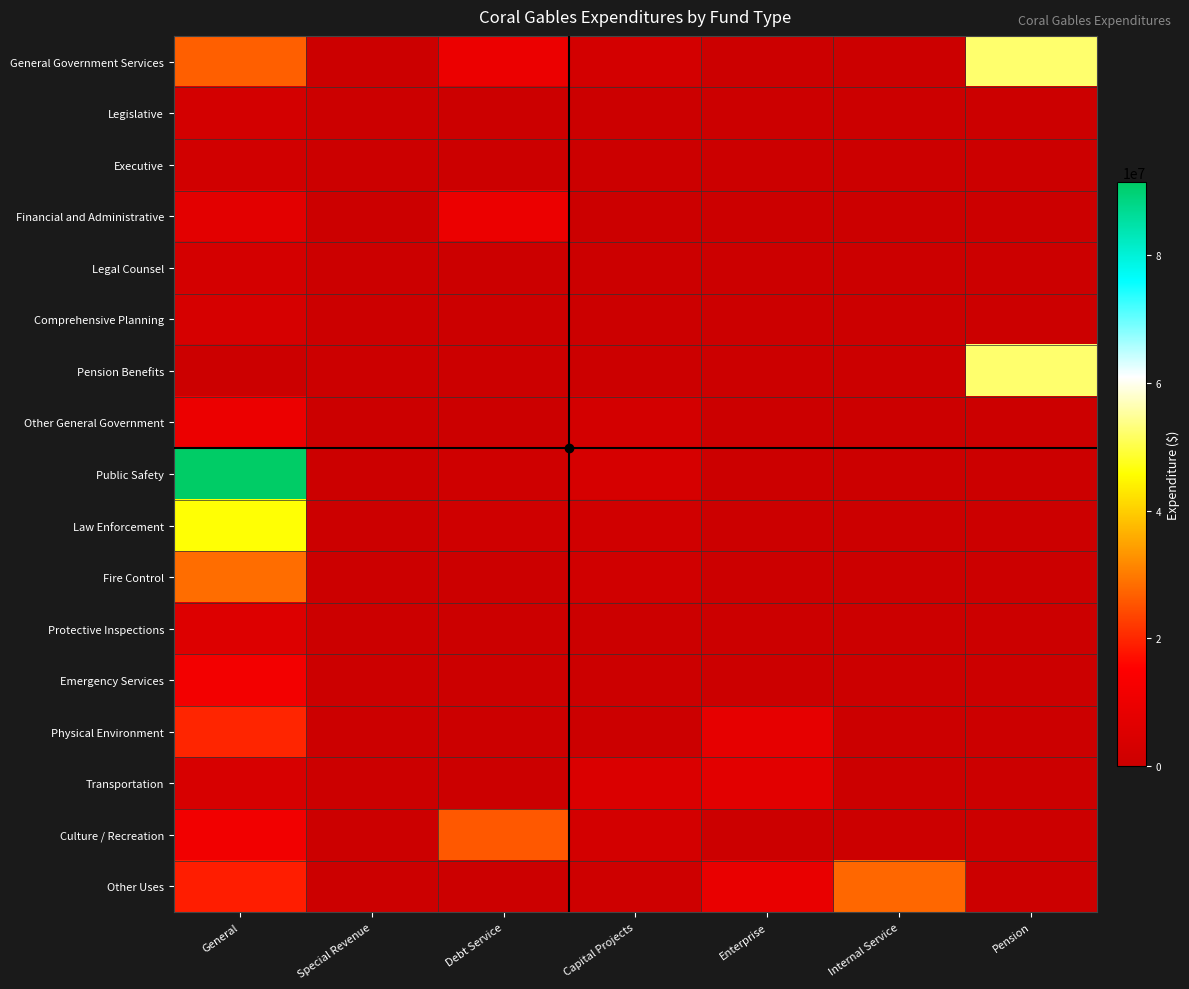

Reading left to right, list all the values displayed in this chart.

General Government Services: General=26628427	Special Revenue=0	Debt Service=9988103	Capital Projects=2155857	Enterprise=0	Internal Service=0	Pension=52168346
Legislative: General=2312252	Special Revenue=0	Debt Service=0	Capital Projects=0	Enterprise=0	Internal Service=0	Pension=0
Executive: General=1714312	Special Revenue=0	Debt Service=0	Capital Projects=0	Enterprise=0	Internal Service=0	Pension=0
Financial and Administrative: General=7077436	Special Revenue=0	Debt Service=9800848	Capital Projects=0	Enterprise=0	Internal Service=0	Pension=0
Legal Counsel: General=2538277	Special Revenue=0	Debt Service=0	Capital Projects=0	Enterprise=0	Internal Service=0	Pension=0
Comprehensive Planning: General=3148657	Special Revenue=0	Debt Service=0	Capital Projects=0	Enterprise=0	Internal Service=0	Pension=0
Pension Benefits: General=0	Special Revenue=0	Debt Service=0	Capital Projects=0	Enterprise=0	Internal Service=0	Pension=52168346
Other General Government: General=9837493	Special Revenue=0	Debt Service=187255	Capital Projects=2155857	Enterprise=0	Internal Service=0	Pension=0
Public Safety: General=91454709	Special Revenue=0	Debt Service=1166812	Capital Projects=3089975	Enterprise=0	Internal Service=0	Pension=0
Law Enforcement: General=45970508	Special Revenue=0	Debt Service=1166812	Capital Projects=1511562	Enterprise=0	Internal Service=0	Pension=0
Fire Control: General=28272031	Special Revenue=0	Debt Service=0	Capital Projects=1578413	Enterprise=0	Internal Service=0	Pension=0
Protective Inspections: General=5257648	Special Revenue=0	Debt Service=0	Capital Projects=0	Enterprise=0	Internal Service=0	Pension=0
Emergency Services: General=11954522	Special Revenue=0	Debt Service=0	Capital Projects=0	Enterprise=0	Internal Service=0	Pension=0
Physical Environment: General=19722483	Special Revenue=0	Debt Service=0	Capital Projects=157538	Enterprise=7998426	Internal Service=0	Pension=0
Transportation: General=3574991	Special Revenue=0	Debt Service=0	Capital Projects=4505214	Enterprise=6922140	Internal Service=0	Pension=0
Culture / Recreation: General=11440366	Special Revenue=0	Debt Service=25873571	Capital Projects=2428466	Enterprise=0	Internal Service=0	Pension=0
Other Uses: General=18831370	Special Revenue=0	Debt Service=0	Capital Projects=1008431	Enterprise=8816131	Internal Service=27580158	Pension=0